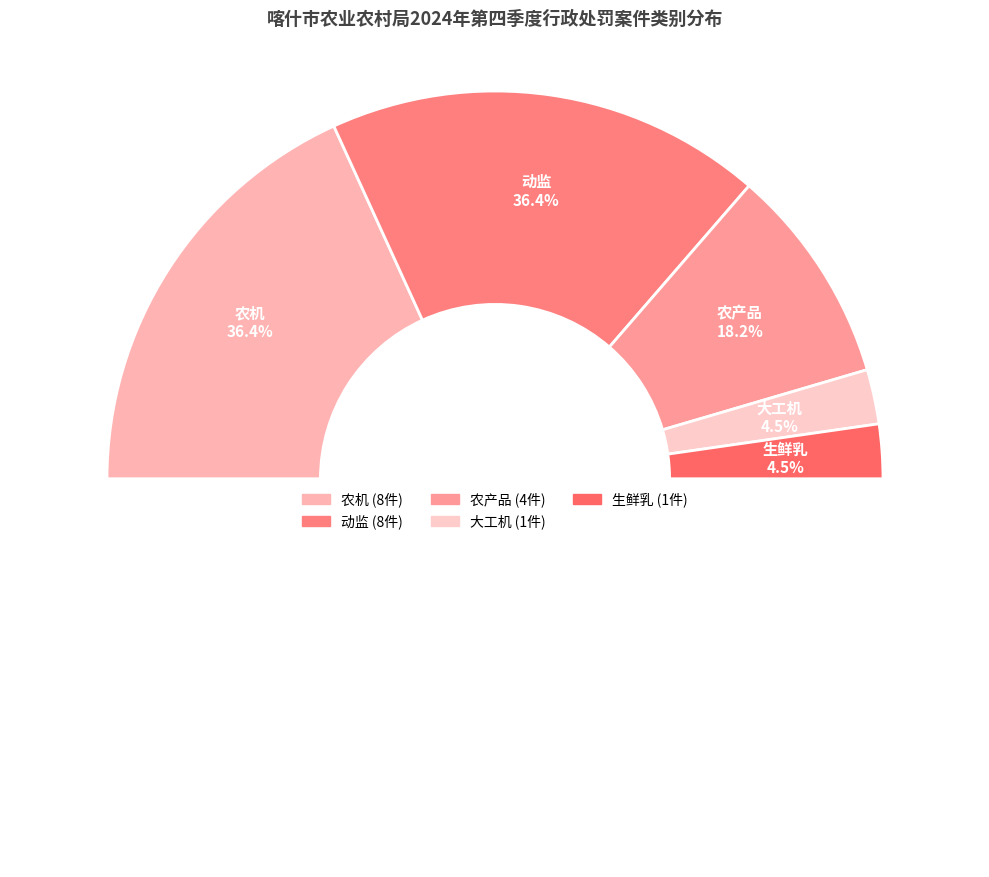

What percentage is the 大工机 slice, to the nearest percent?

5%